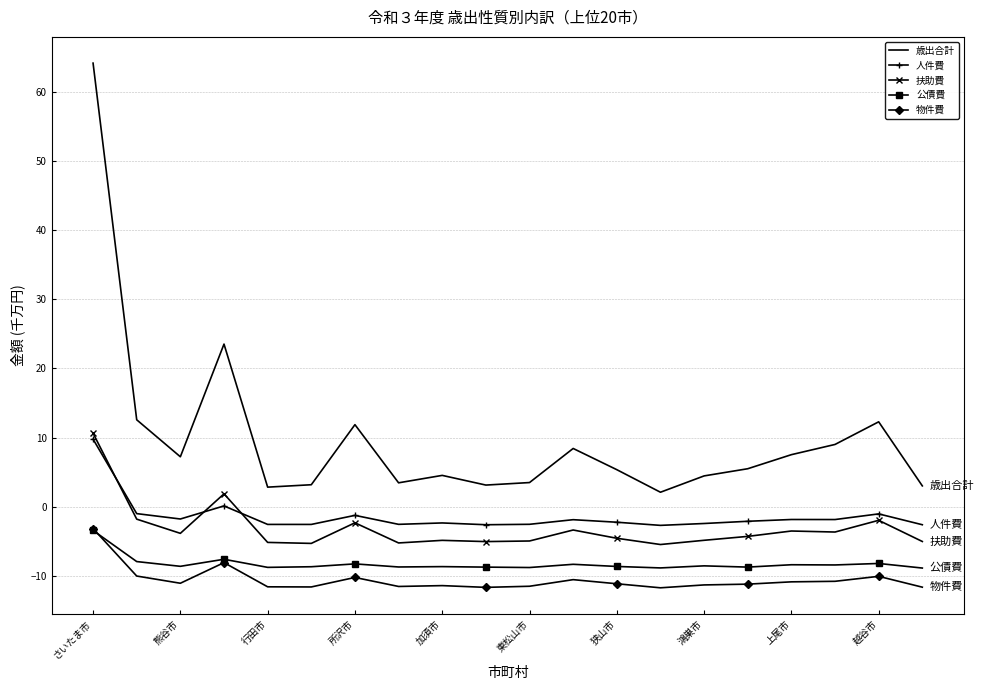

True or false: 扶助費 and 公債費 intersect in this chart.

False